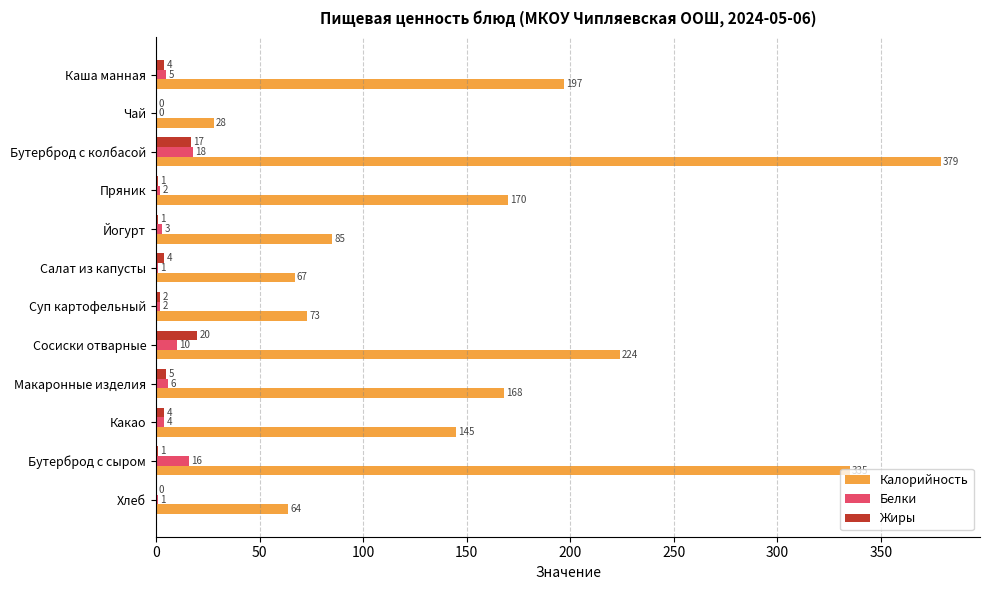

At which label does Калорийность reach its peak?

Бутерброд с колбасой